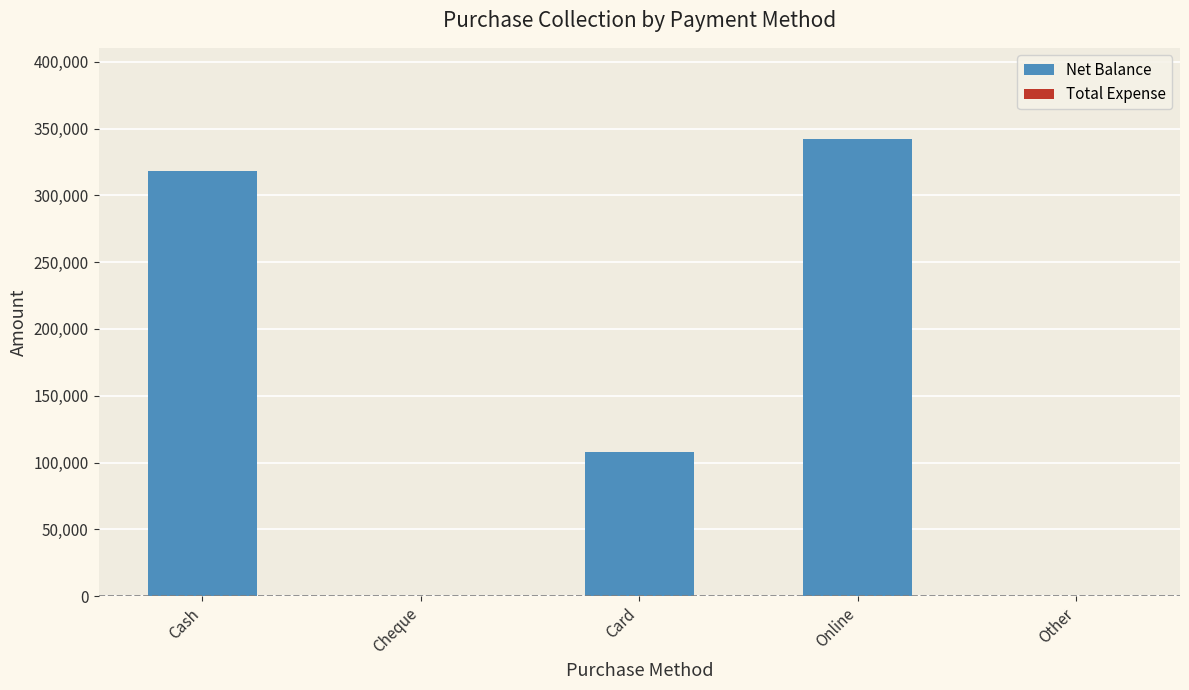

What is the greatest value displayed?

342000